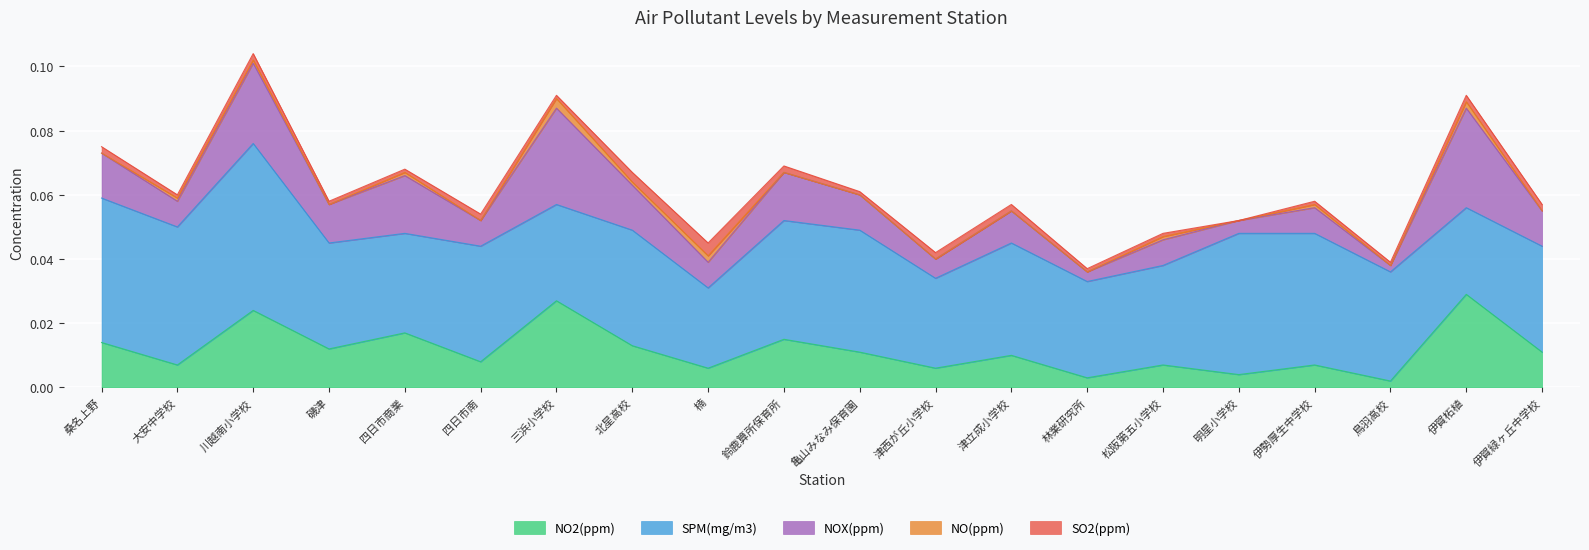

Which series has the largest total across all categories?

SPM(mg/m3)